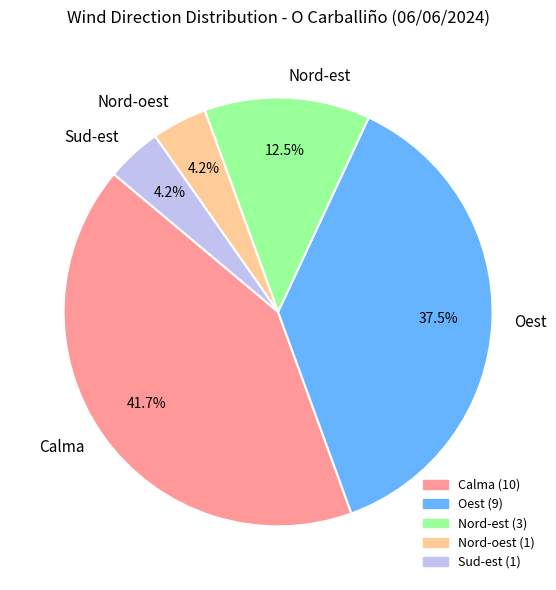

Which slice is the largest?

Calma